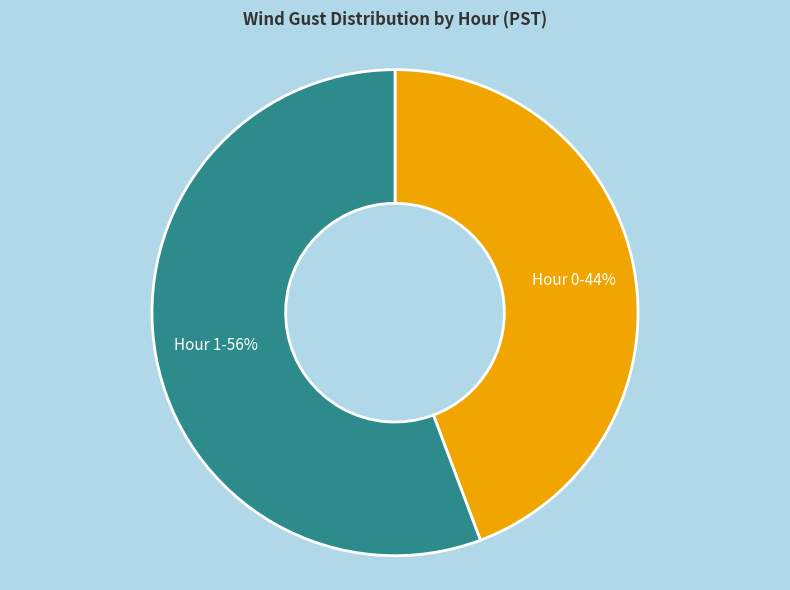

Count the number of slices in the pie.

2